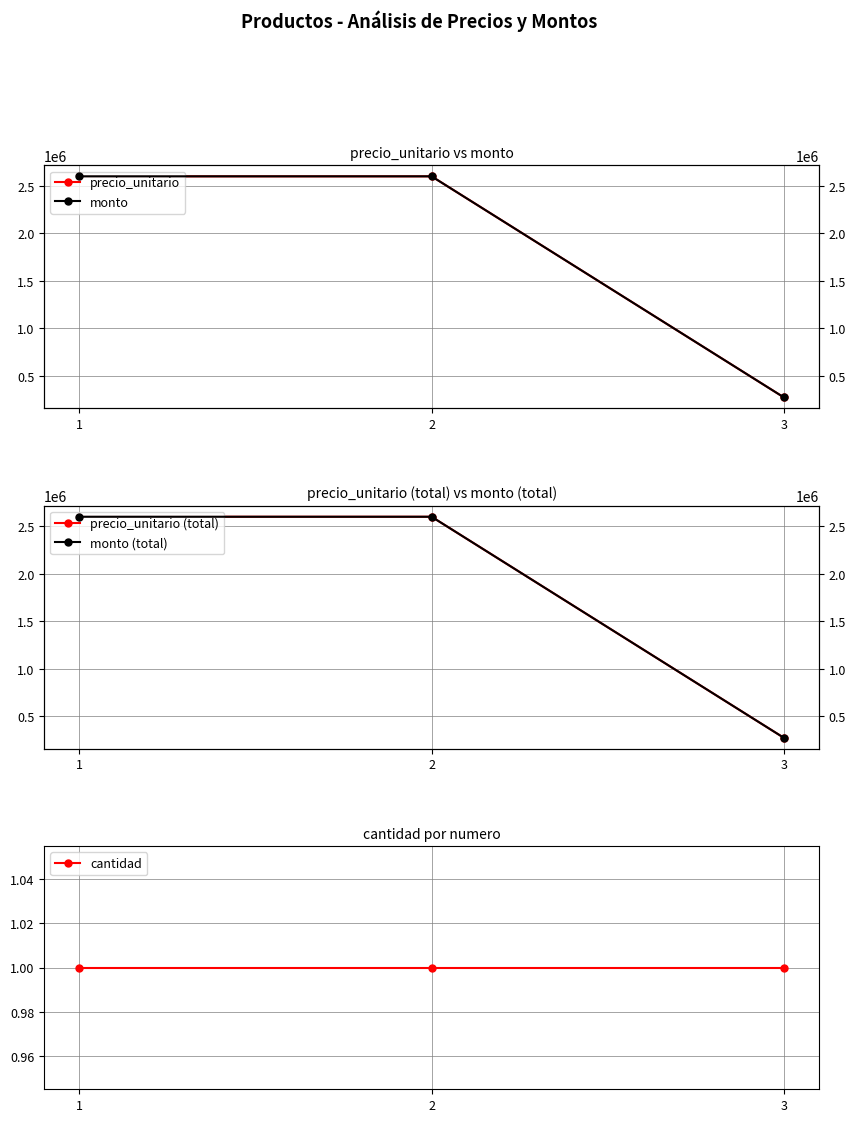

At how many categories does at least one series exceed 1166546?

2